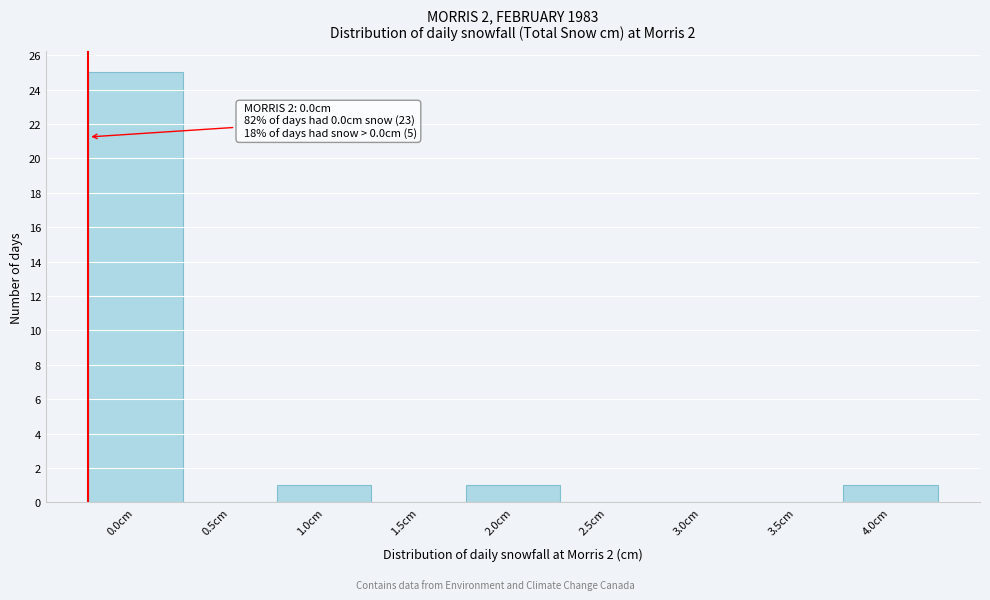

Reading right to left, what are all the values shown in this chart?

4.0cm=1	3.5cm=0	3.0cm=0	2.5cm=0	2.0cm=1	1.5cm=0	1.0cm=1	0.5cm=0	0.0cm=25